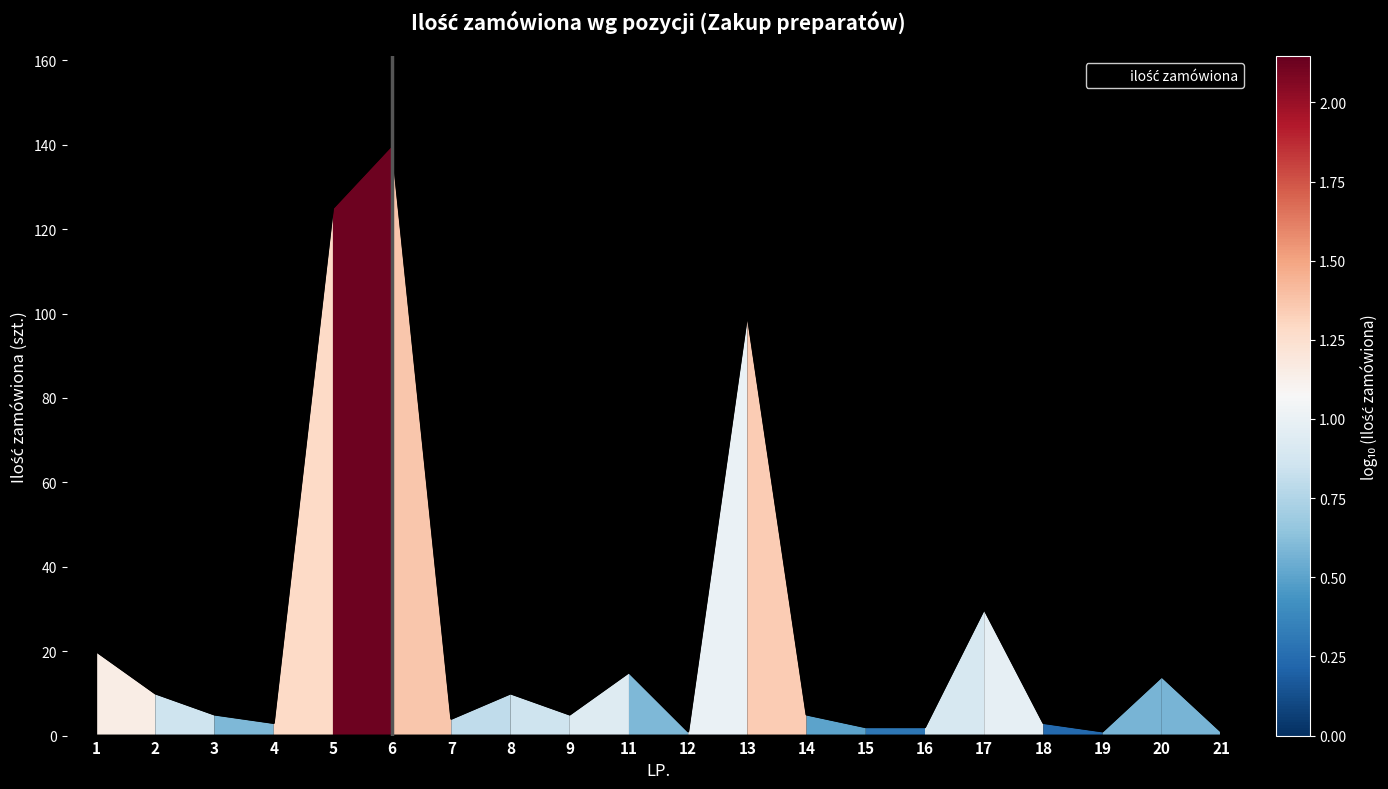

True or false: the data shows 2 at 15.

True